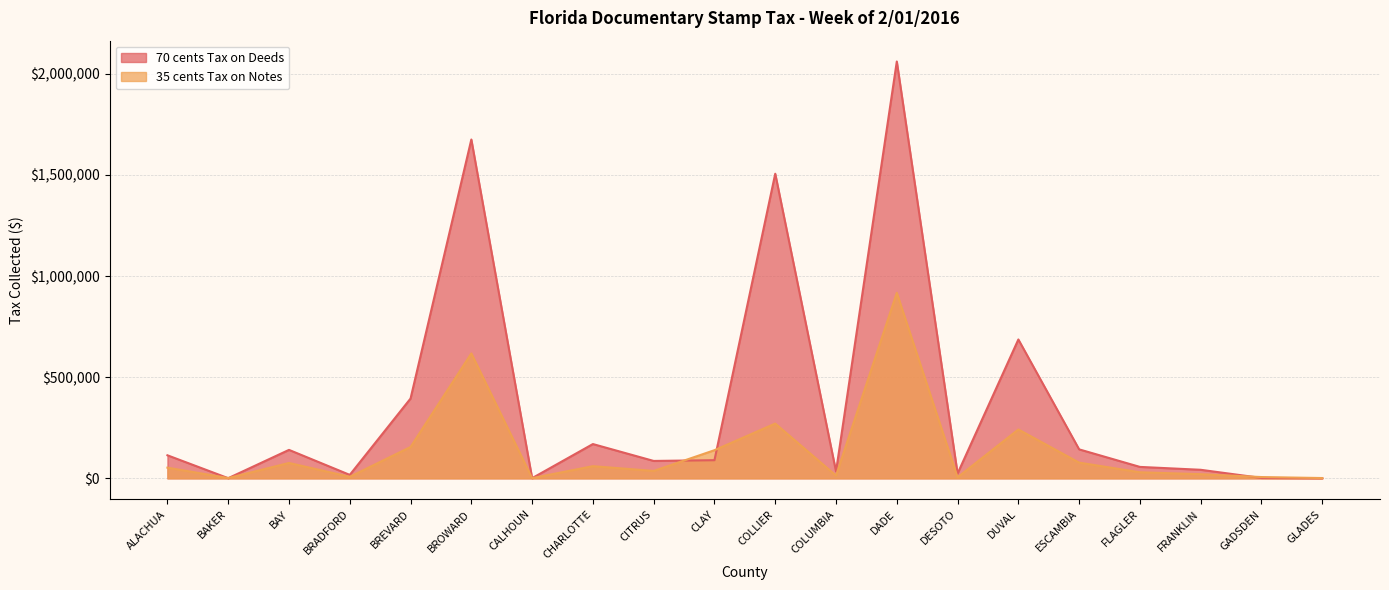

At which label is 35 cents Tax on Notes closest to 459167?

BROWARD